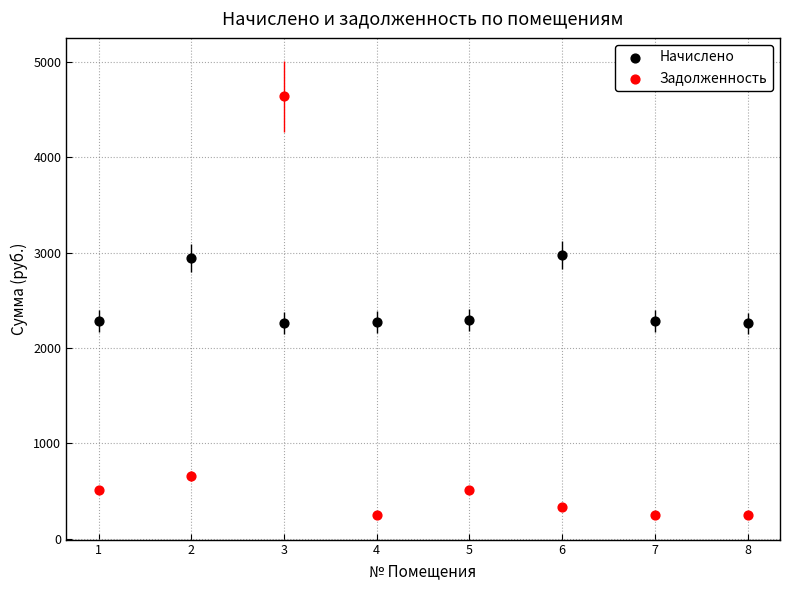

Across all data points, what is the range of Y values (max minus min)?

4390.8